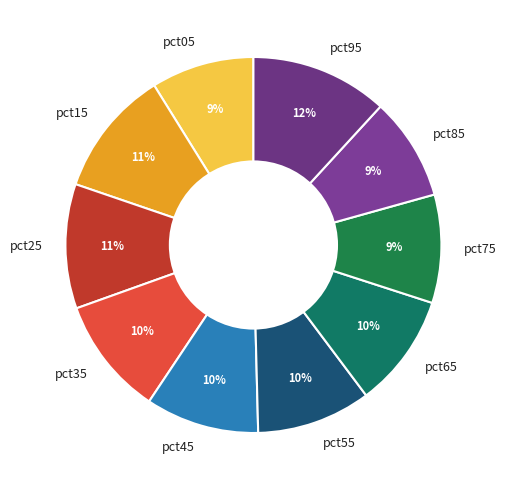

Does any single category account for the majority?

No